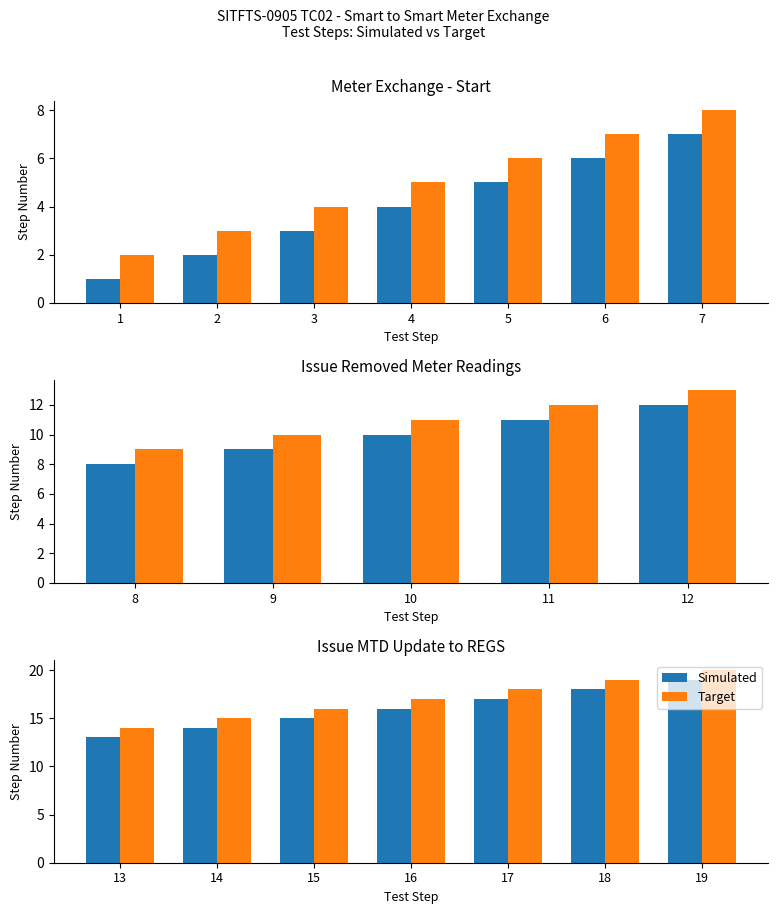

List the series in order of their overall mean, highest first.

Target, Simulated